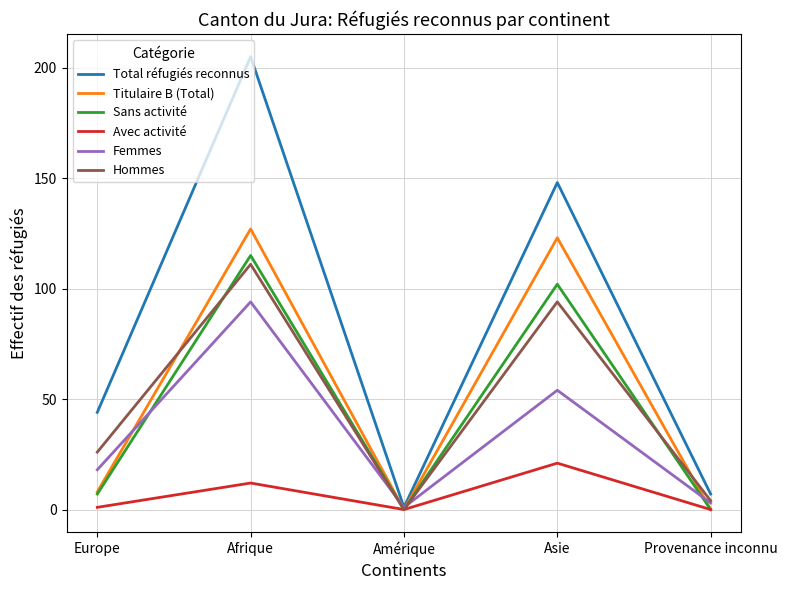

At which label is Sans activité closest to 57?

Asie